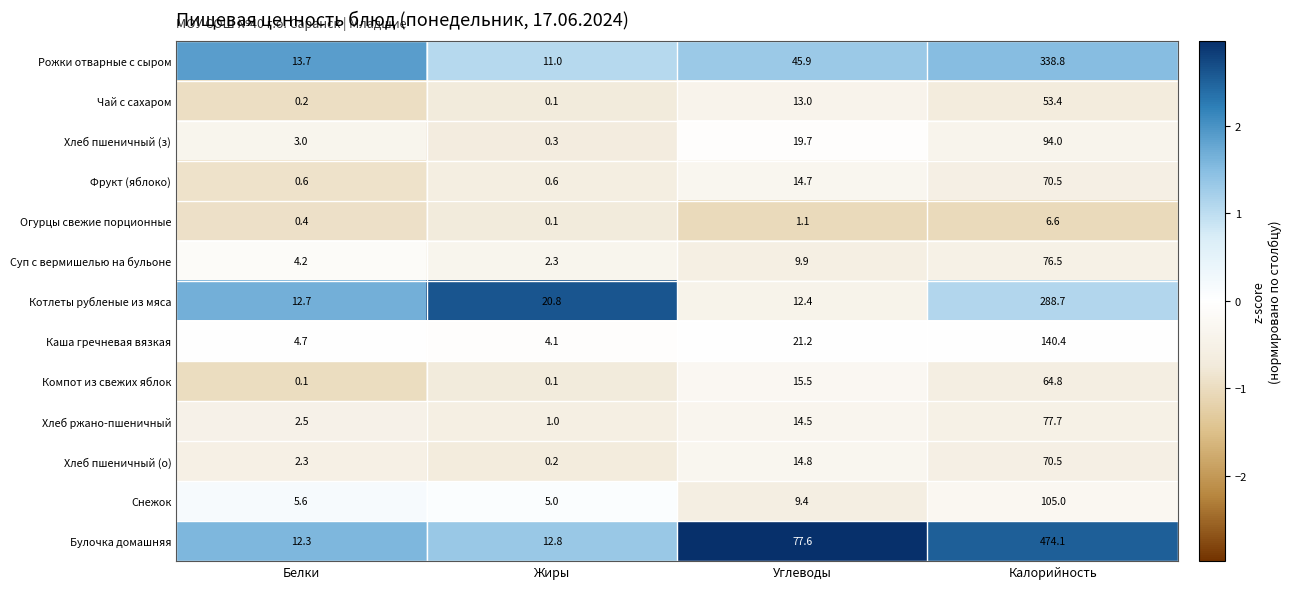

True or false: Котлеты рубленые из мяса has a value of 12.4 at Углеводы.

True